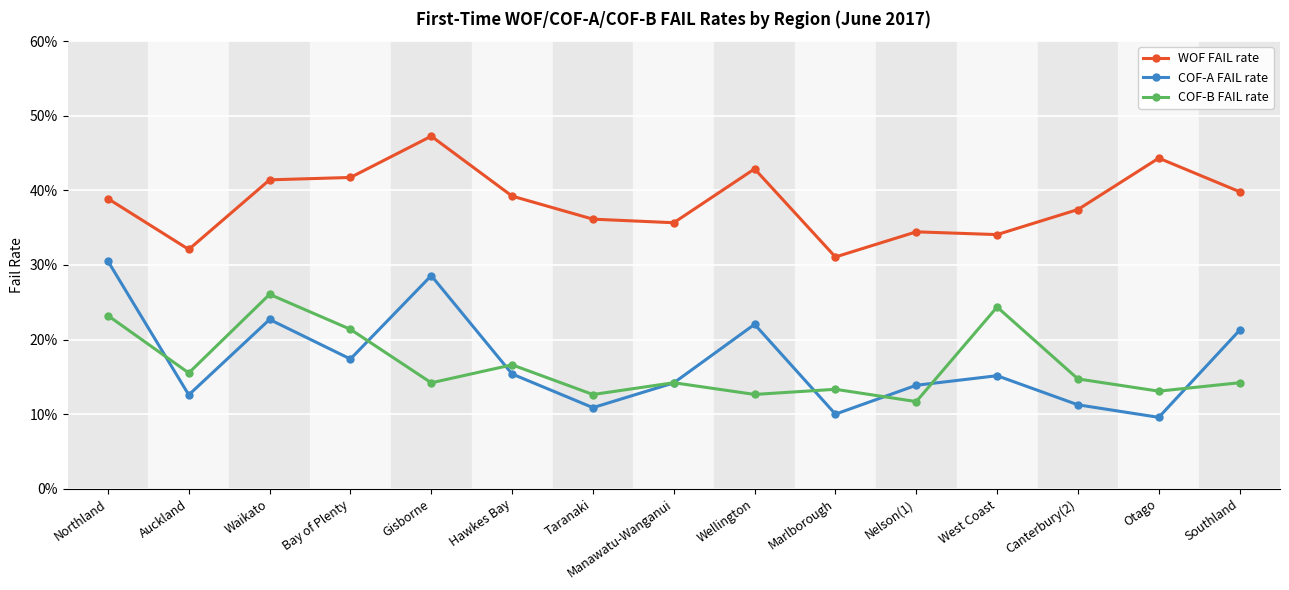

In COF-B FAIL rate, how many points are lower than both neighbors (excluding endpoints)?

6